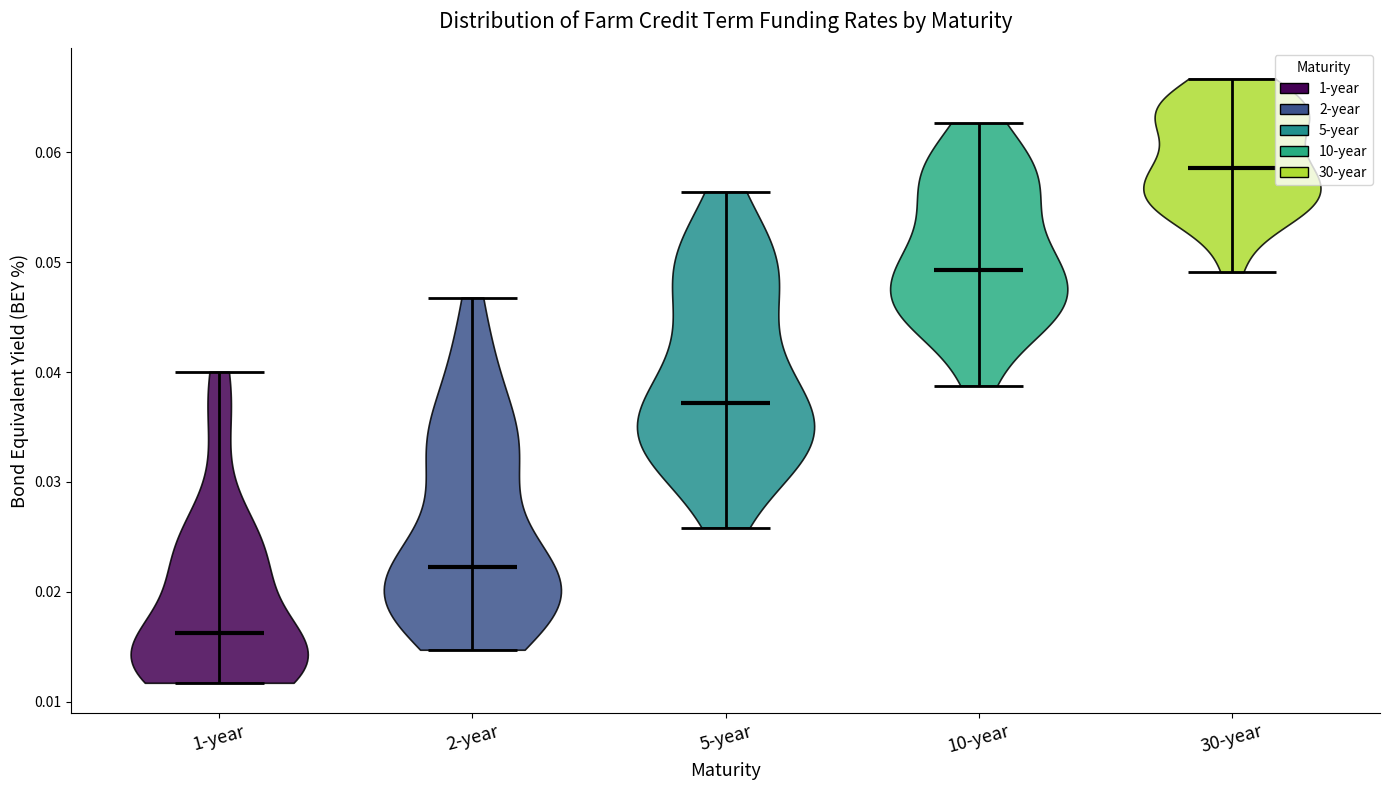

Reading left to right, read every violin against the y-axis: where its median line is, and the lowest and highest points it reaches. The values are not printed on the chart, so give them approximately, as read against the axis.

1-year: median line 0.016, lowest point 0.012, highest point 0.040
2-year: median line 0.022, lowest point 0.015, highest point 0.047
5-year: median line 0.037, lowest point 0.026, highest point 0.056
10-year: median line 0.049, lowest point 0.039, highest point 0.063
30-year: median line 0.059, lowest point 0.049, highest point 0.067